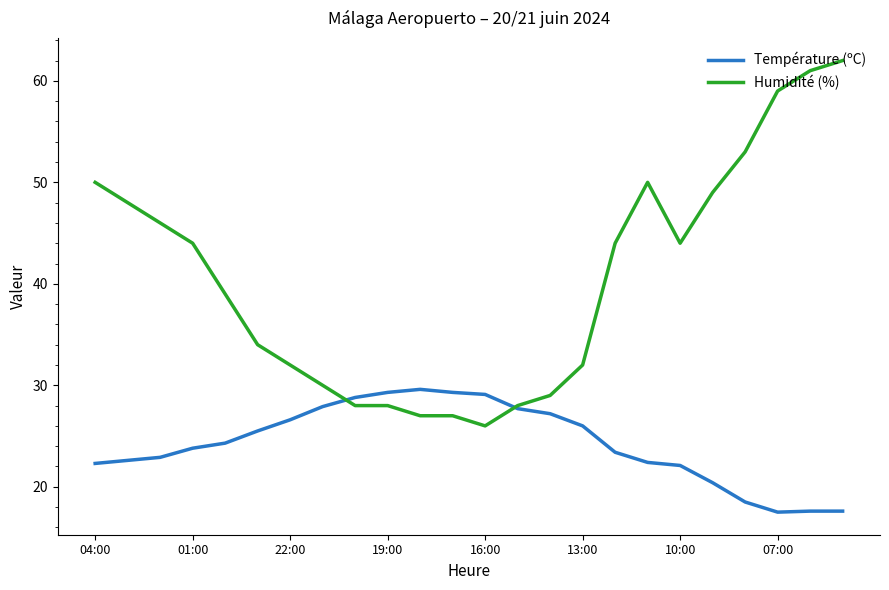

Does the chart have visible grid lines?

No